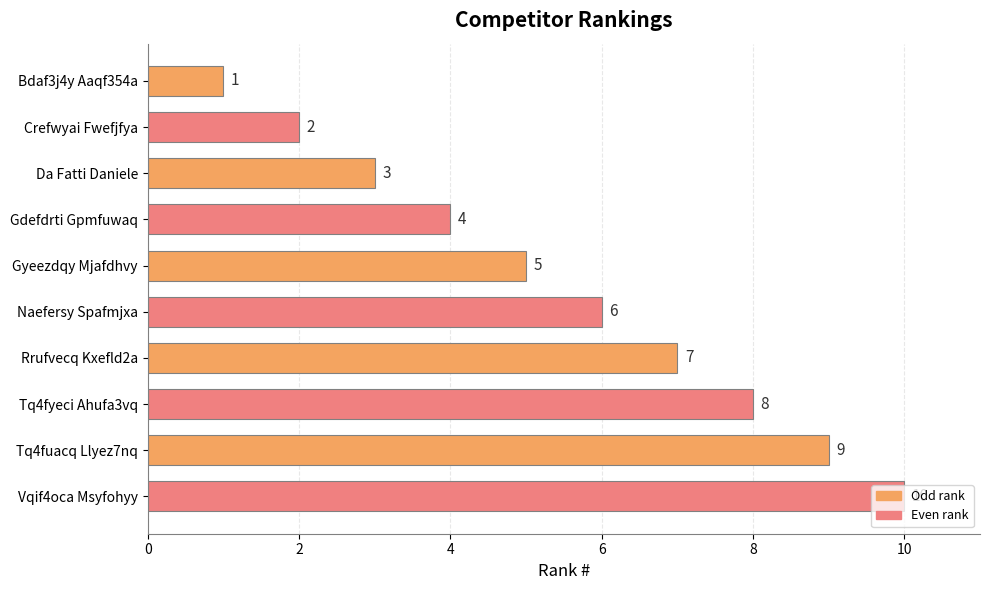

What position from the bottom is Gdefdrti Gpmfuwaq?

7